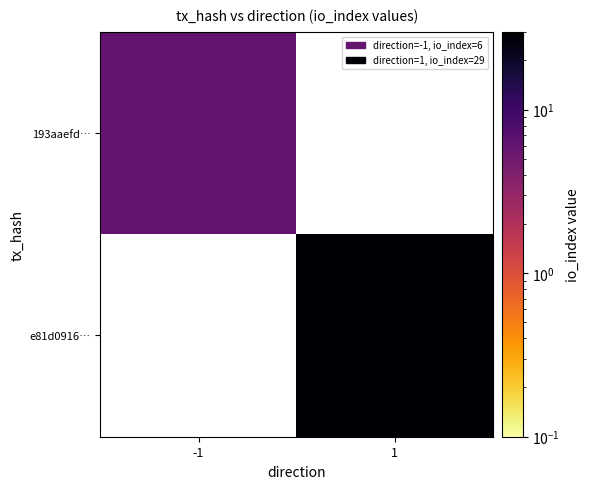

What is the minimum value for 193aaefd…?

6.0